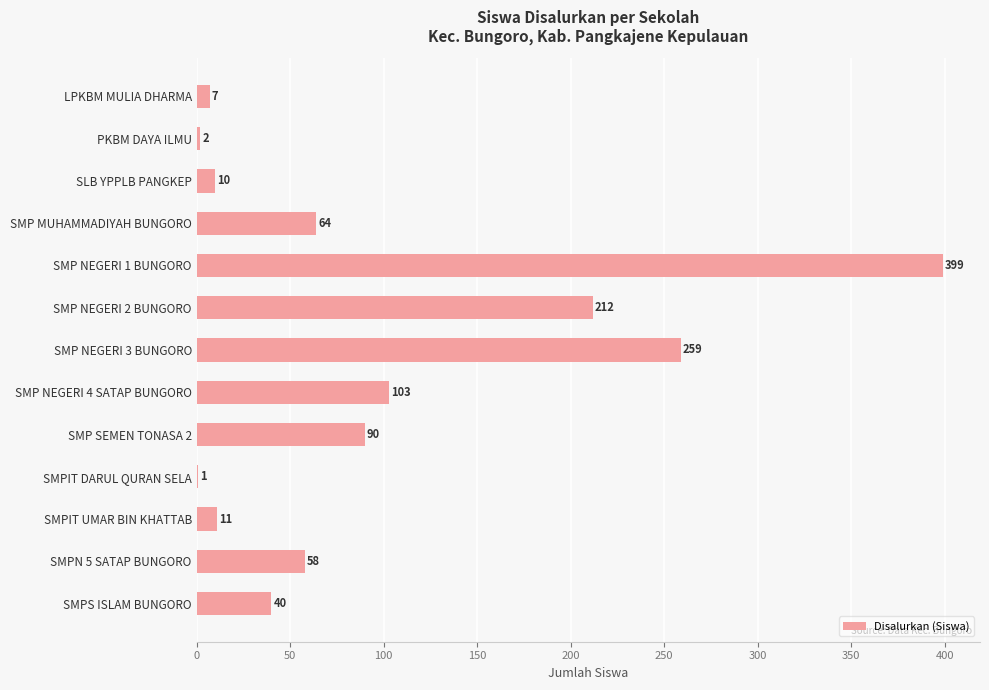

What is the greatest value displayed?

399